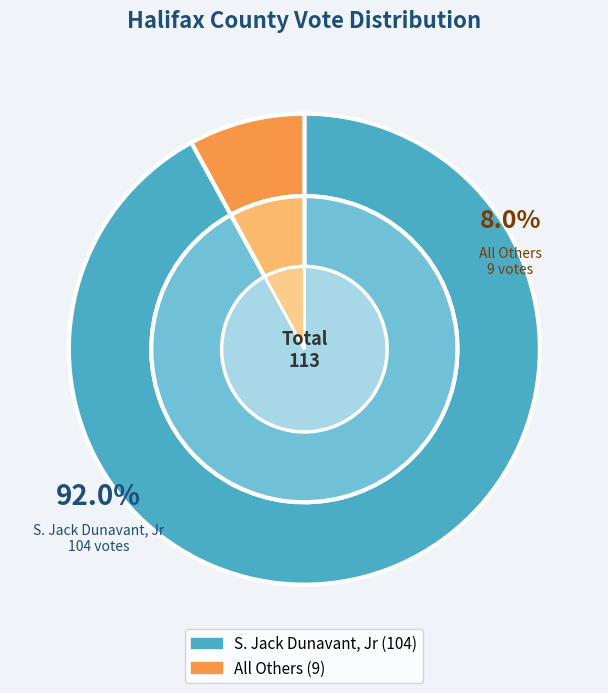

To the nearest percent, what percentage of the pie is All Others?

8%